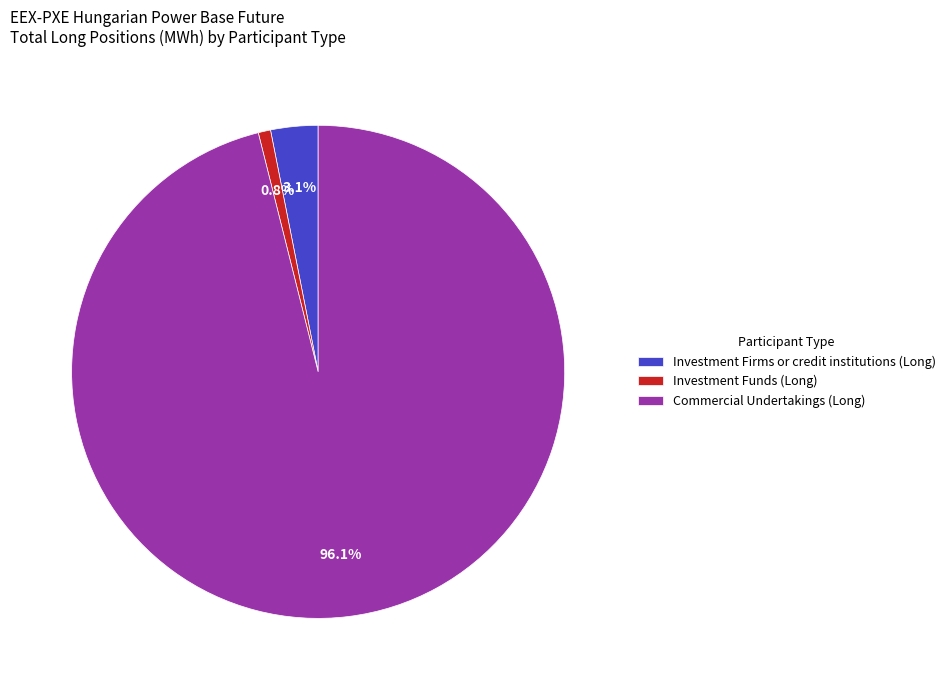

To the nearest percent, what is the difference between the Investment Funds (Long) and Investment Firms or credit institutions (Long) slice percentages?

2%